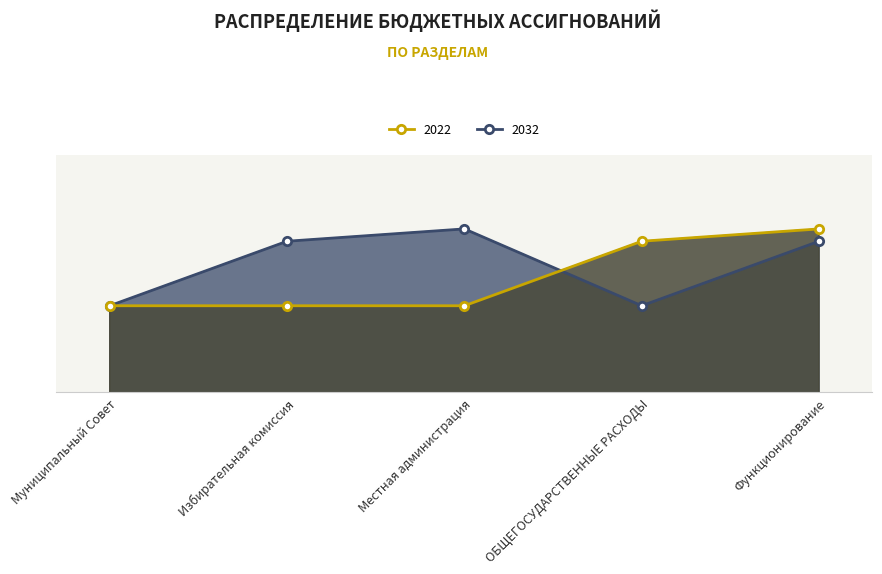

Reading left to right, transcribe all the data shown in this chart.

2022: 891	891	891	959	972
2032: 891	959	972	891	959